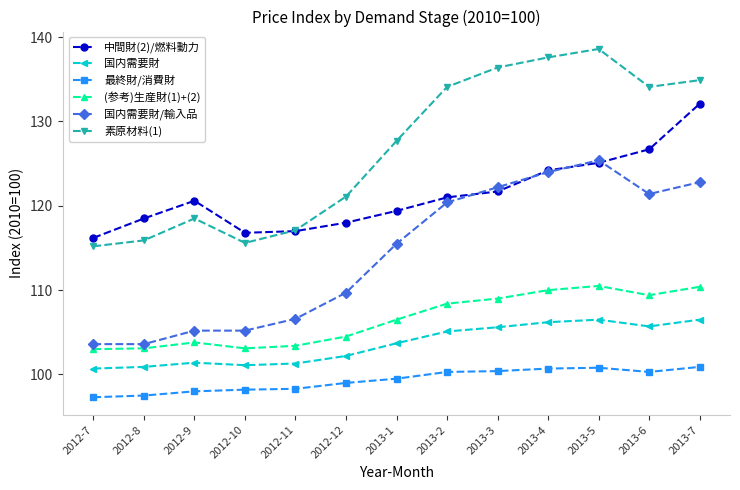

What is the total value across all series at 2013-1?

672.3